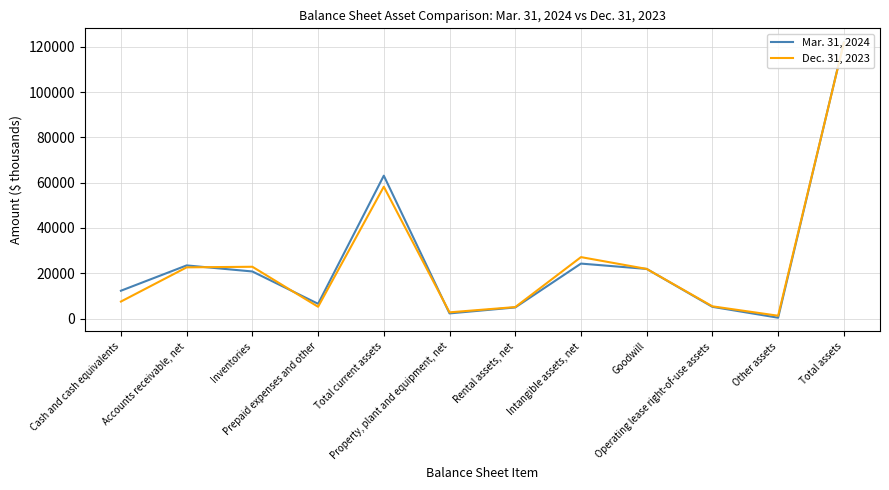

Rank the series by their average value, from highest to lowest.

Mar. 31, 2024, Dec. 31, 2023